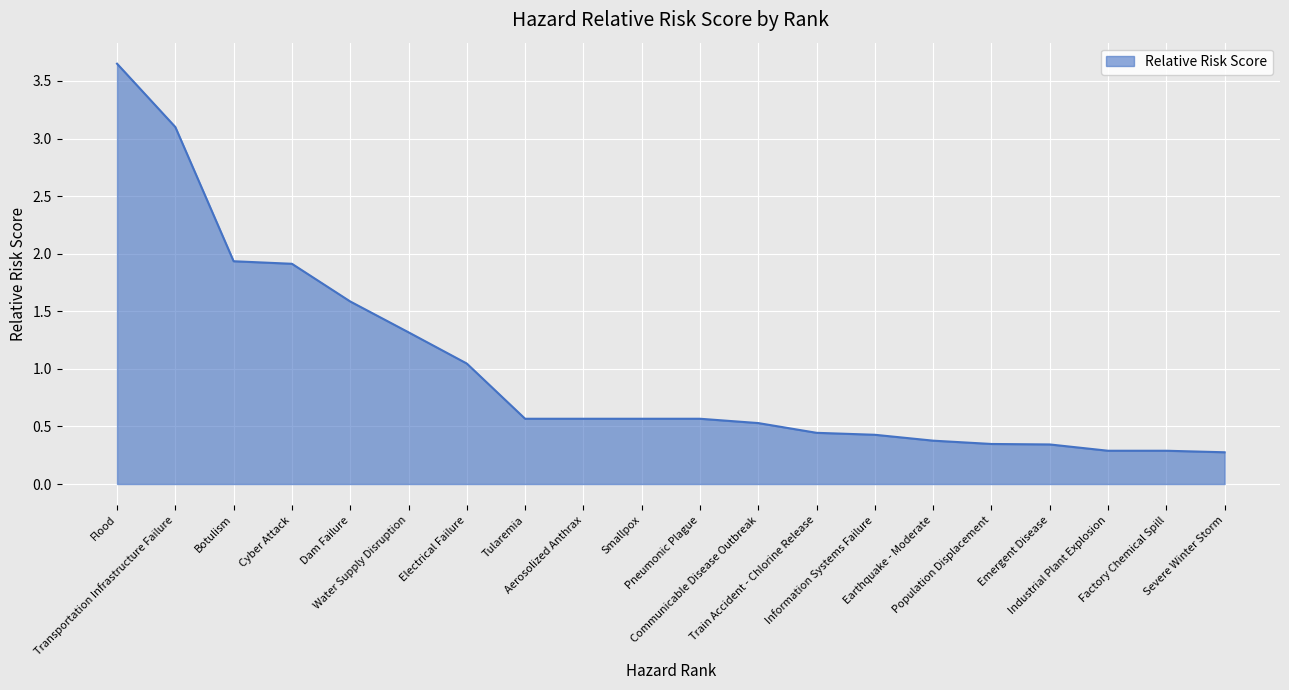

What is the difference between the maximum and minimum values?

3.4